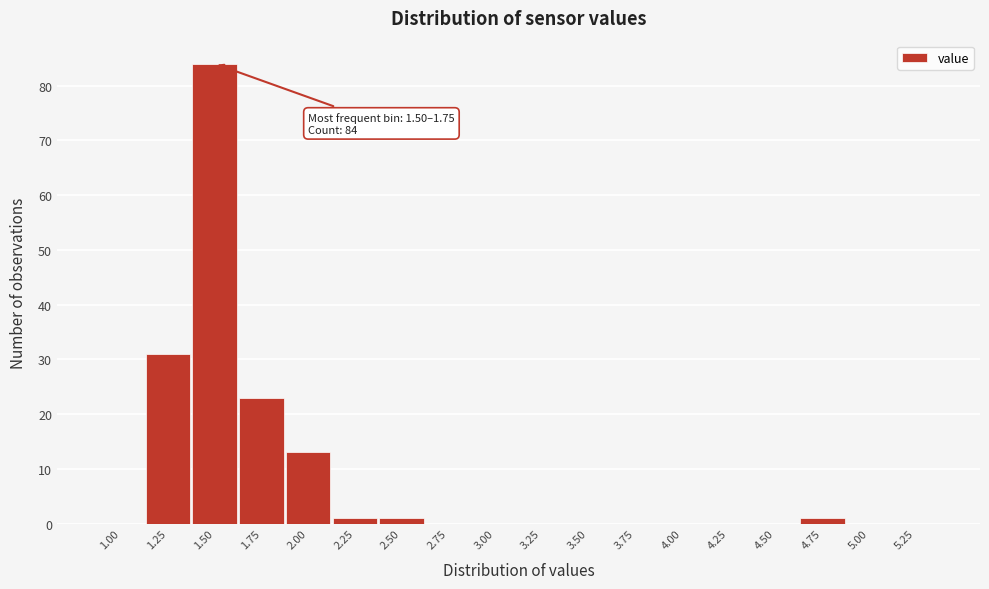

Reading left to right, list all the values displayed in this chart.

1.00=0	1.25=31	1.50=84	1.75=23	2.00=13	2.25=1	2.50=1	2.75=0	3.00=0	3.25=0	3.50=0	3.75=0	4.00=0	4.25=0	4.50=0	4.75=1	5.00=0	5.25=0